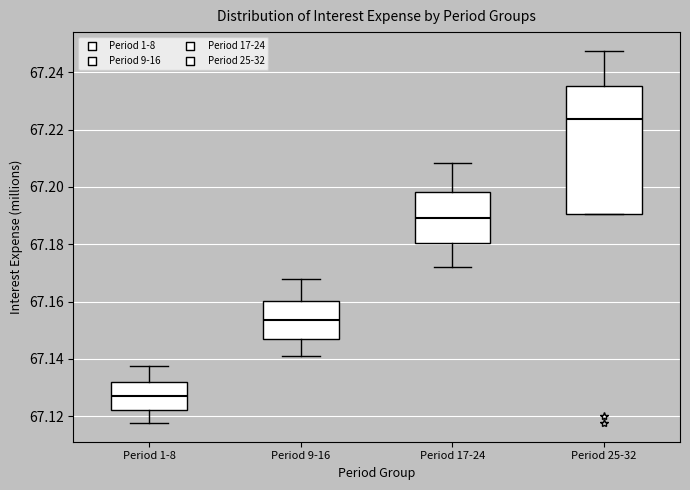

Where does the median line of the box for Period 9-16 sit on the y-axis? The values are not printed on the chart, so give them approximately, as read against the axis.

67.154